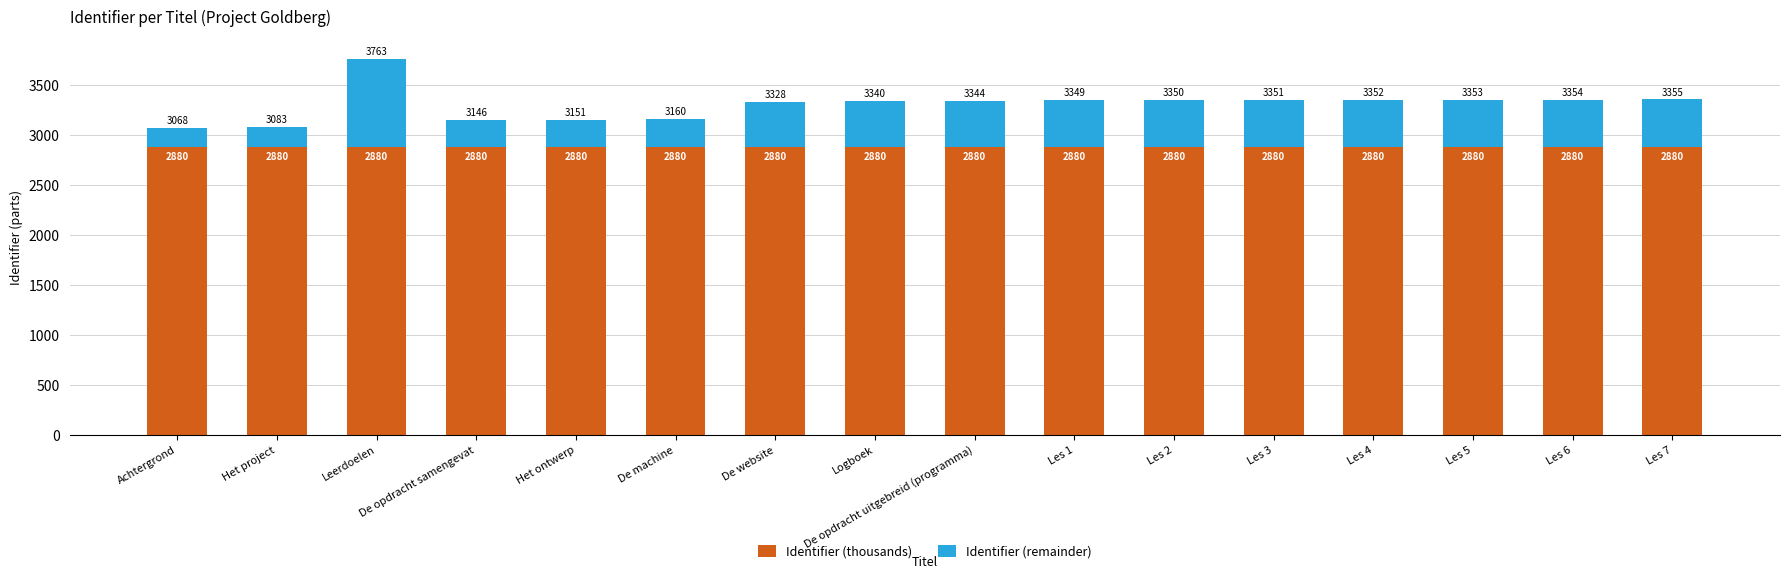

What is the sum of the Identifier (thousands) values at Het project and Les 7?

5760